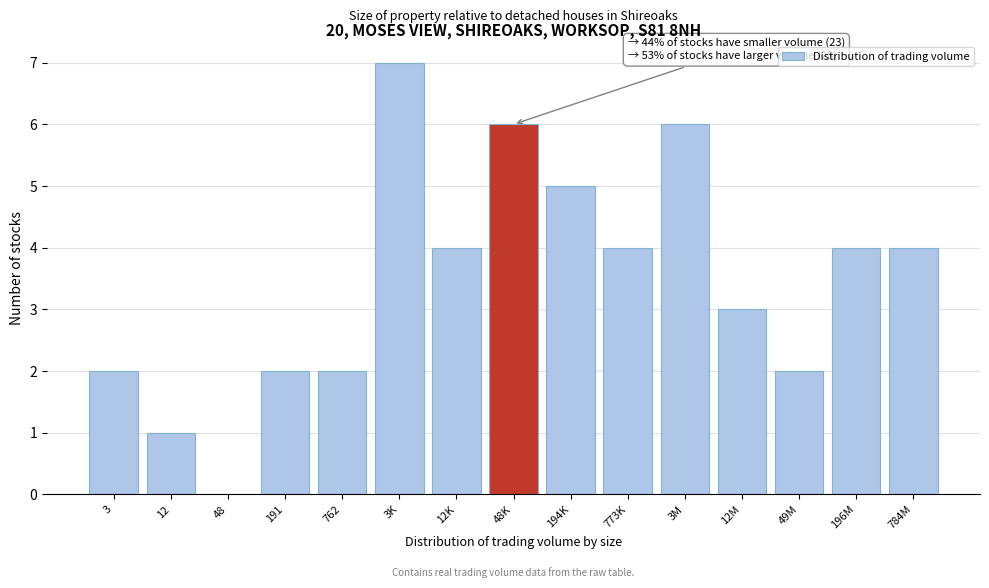

Reading right to left, transcribe all the data shown in this chart.

784M=4	196M=4	49M=2	12M=3	3M=6	773K=4	194K=5	48K=6	12K=4	3K=7	762=2	191=2	48=0	12=1	3=2